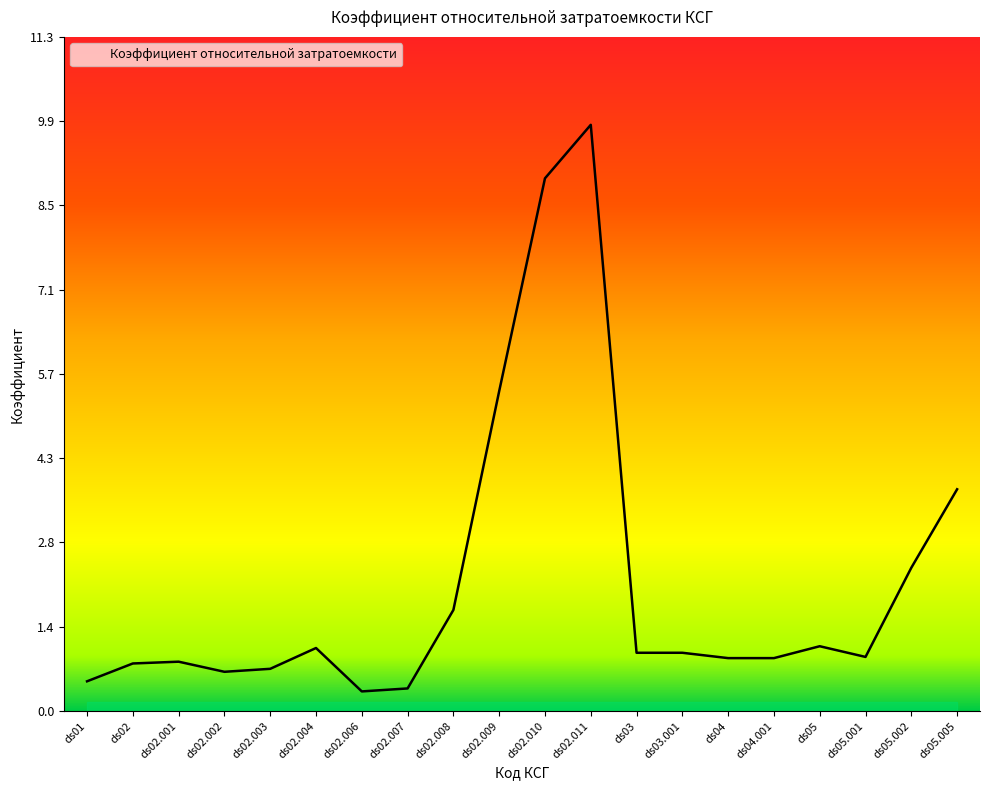

What position from the left is ds02.010?

11